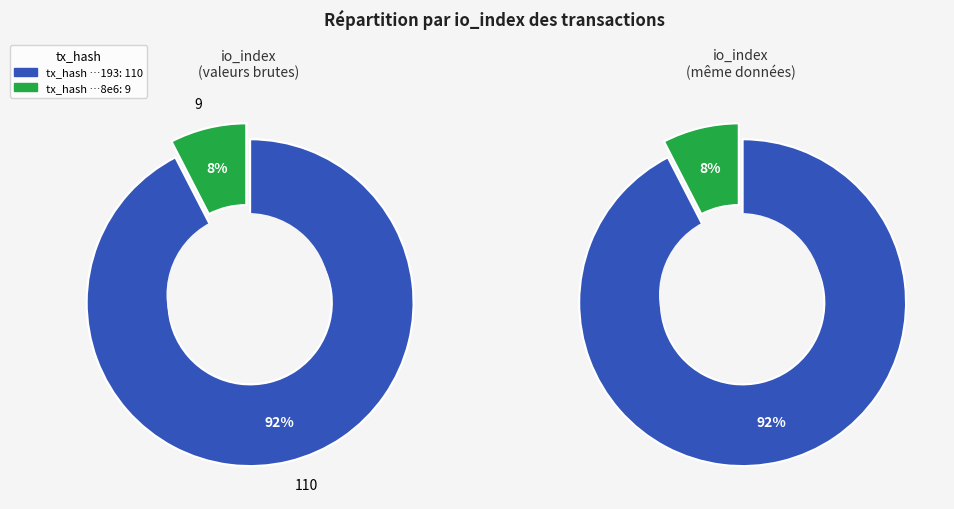

How much of the chart is everything except io_index?

7.6%